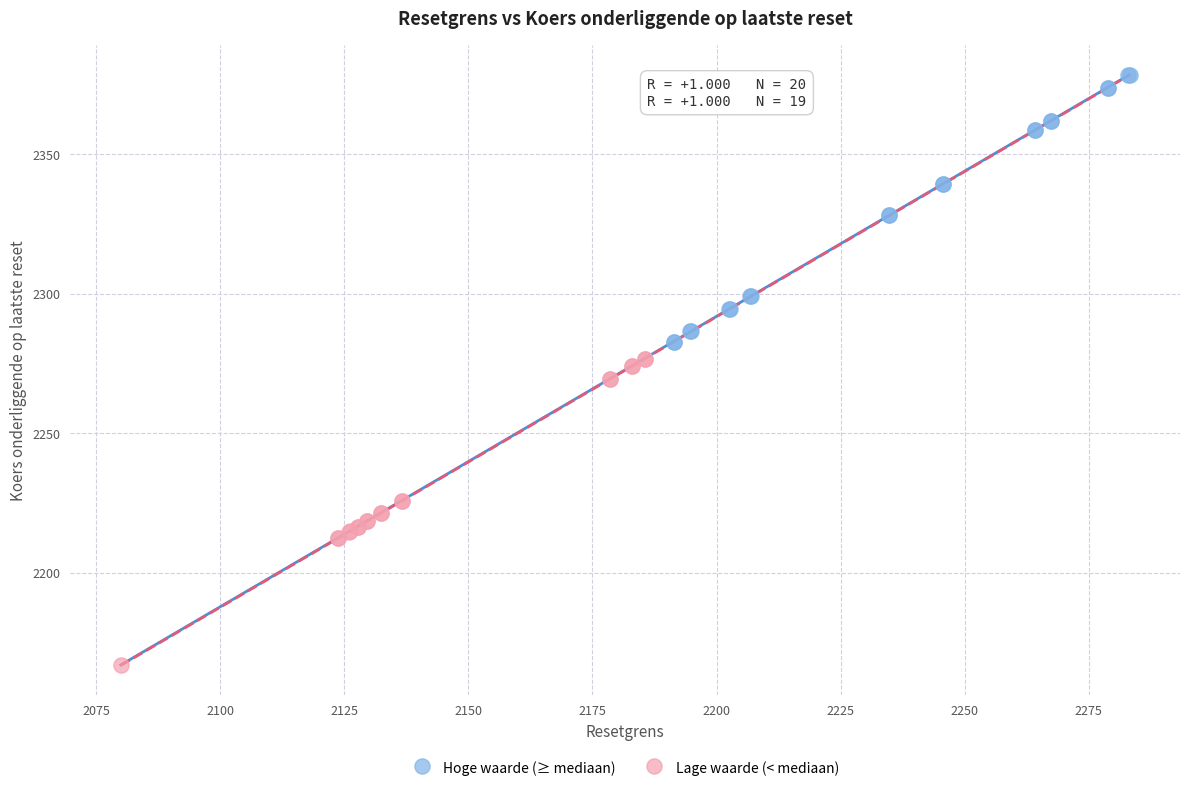

Which series contains the lowest Y value?

Lage waarde (< mediaan)